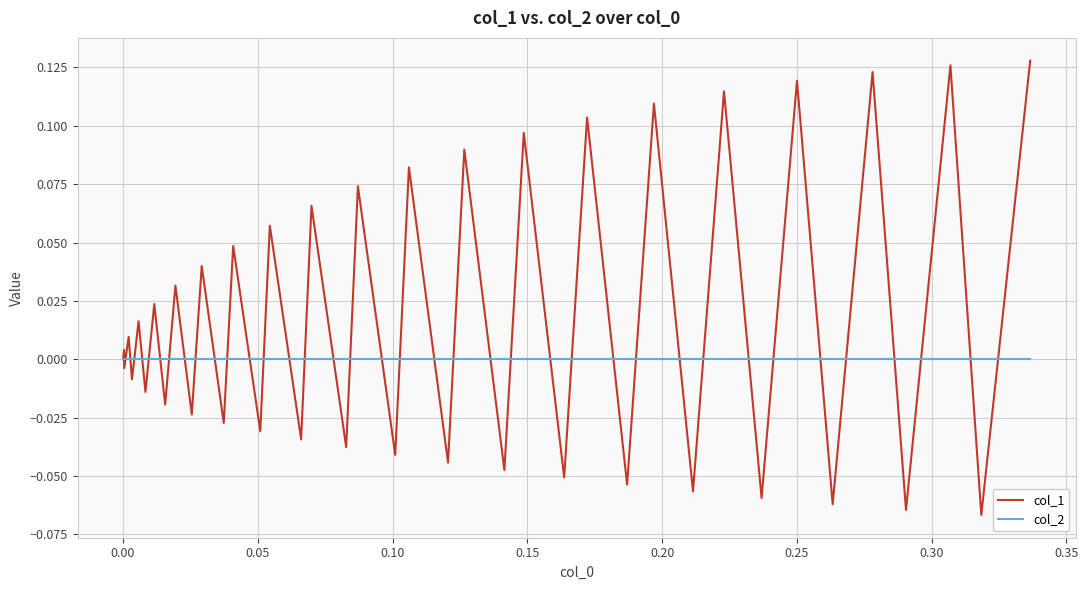

How many series are shown in this chart?

2